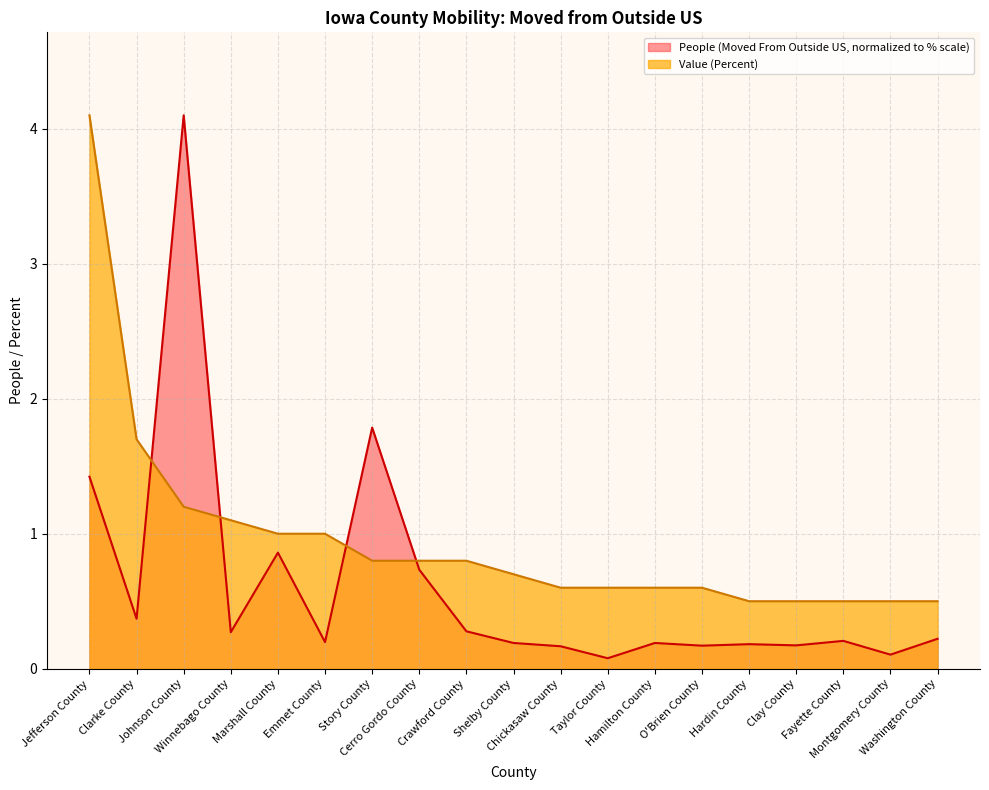

True or false: Value (Percent) has more than 0 points higher than both neighbors.

False